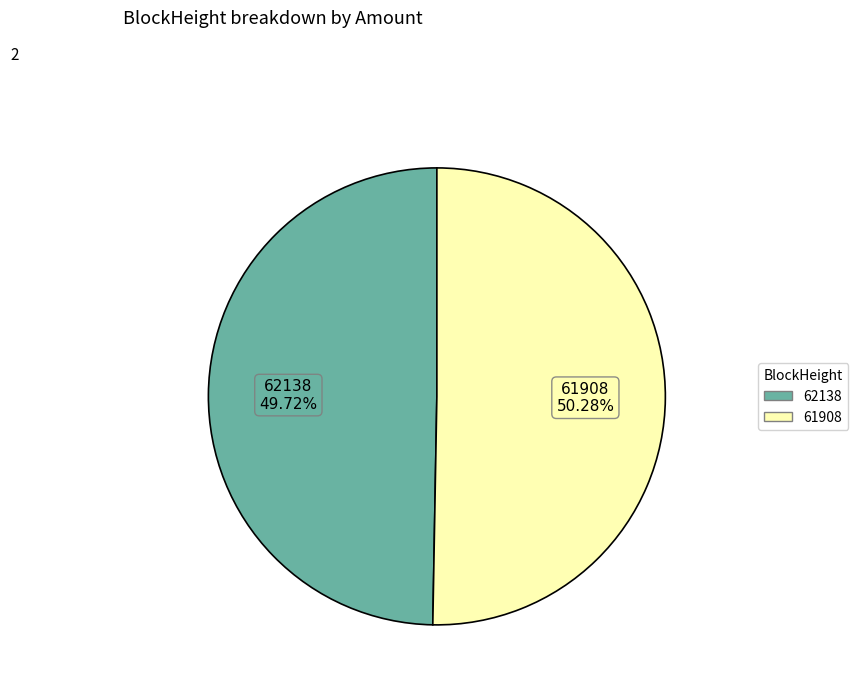

Between 61908 and 62138, which is larger?

61908